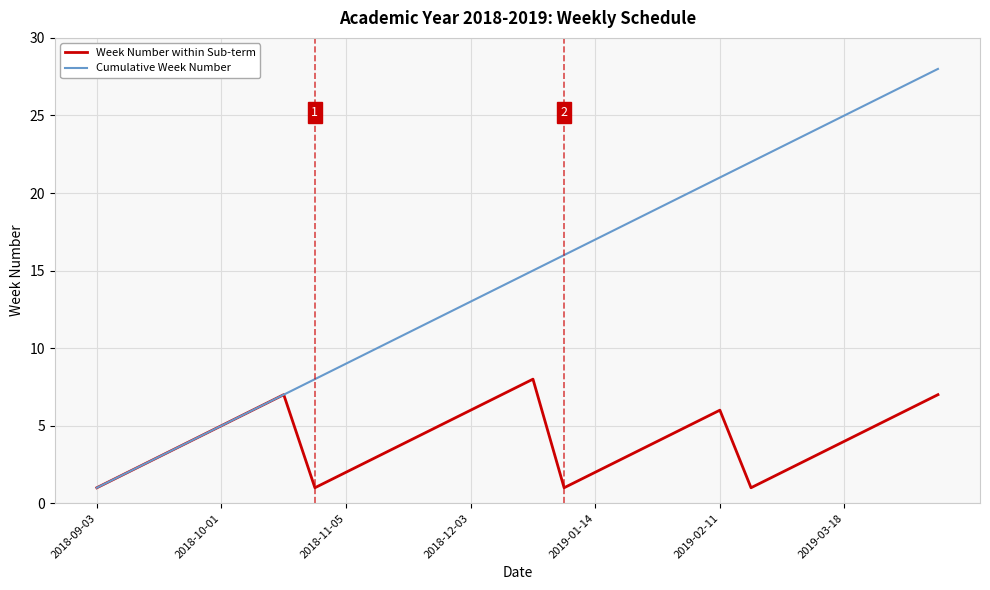

Which series has the largest total across all categories?

Cumulative Week Number